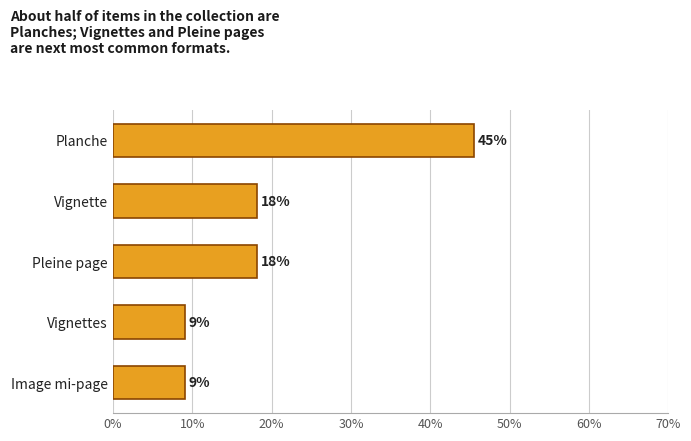

Does the chart contain any negative values?

No